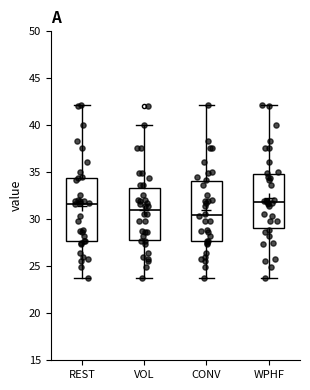

Reading left to right, read every box against the y-axis: the position of its median line, the range the box covers, and the ends of its whiskers. The values are not printed on the chart, so give them approximately, as read against the axis.

REST: median 31.5, box 27.5 to 34.5, whiskers 24.0 to 42.0
VOL: median 31.0, box 28.0 to 33.5, whiskers 24.0 to 40.0
CONV: median 30.5, box 27.5 to 34.0, whiskers 24.0 to 42.0
WPHF: median 32.0, box 29.0 to 35.0, whiskers 24.0 to 42.0